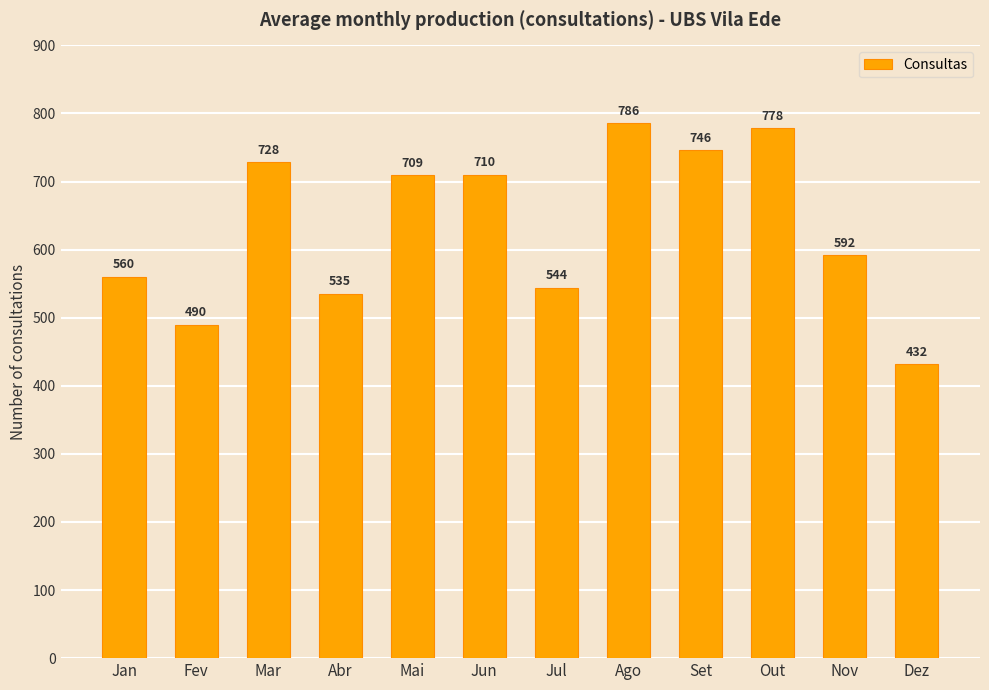

The chart shows a value of 403 at Jun. True or false?

False